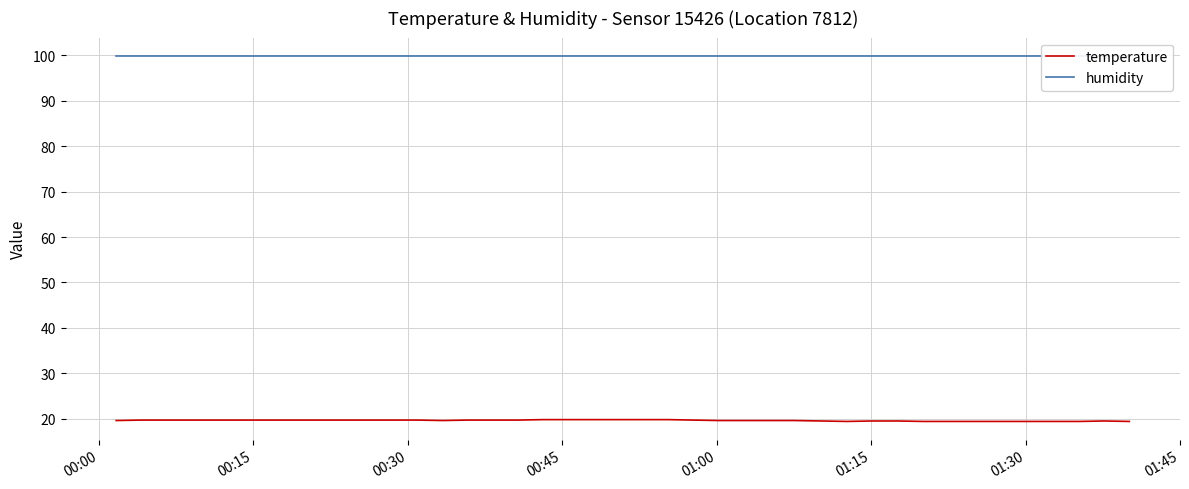

What is the lowest value of the temperature series?

19.4